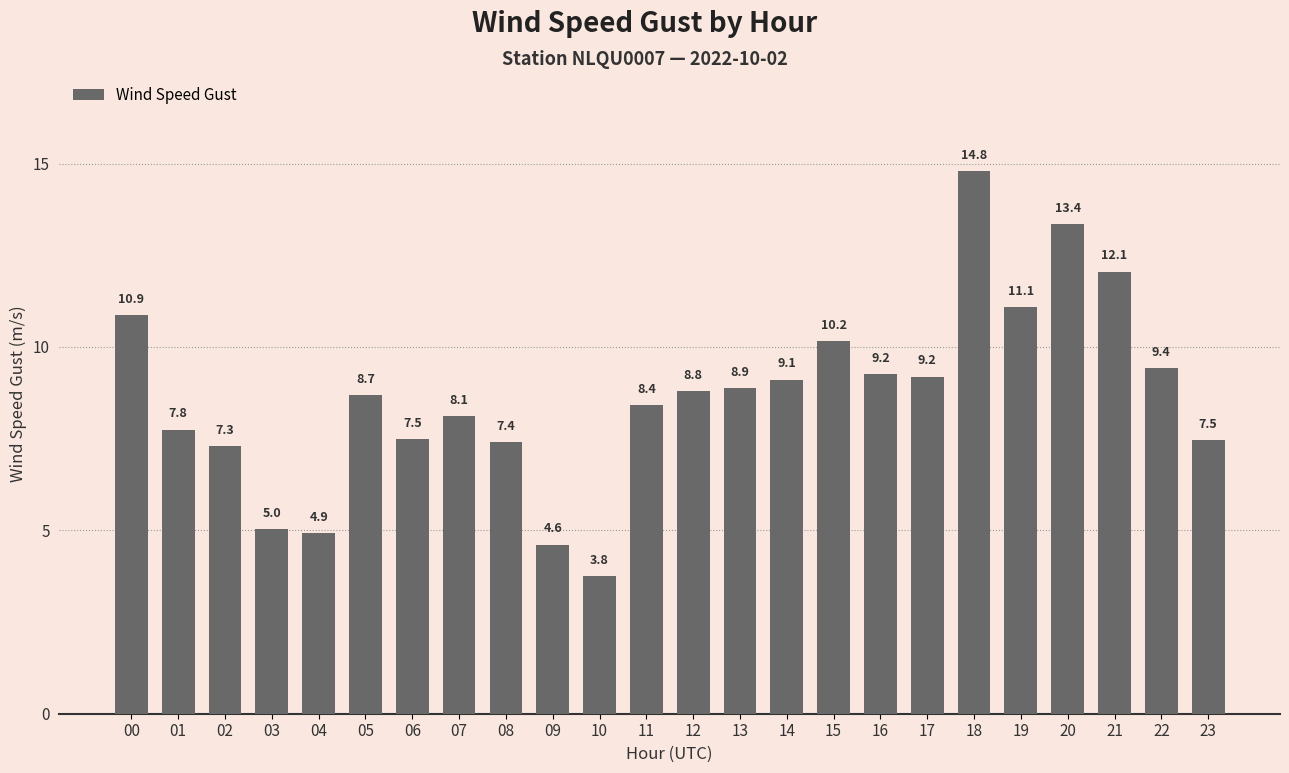

What is the sum of the values at 15 and 21?

22.2